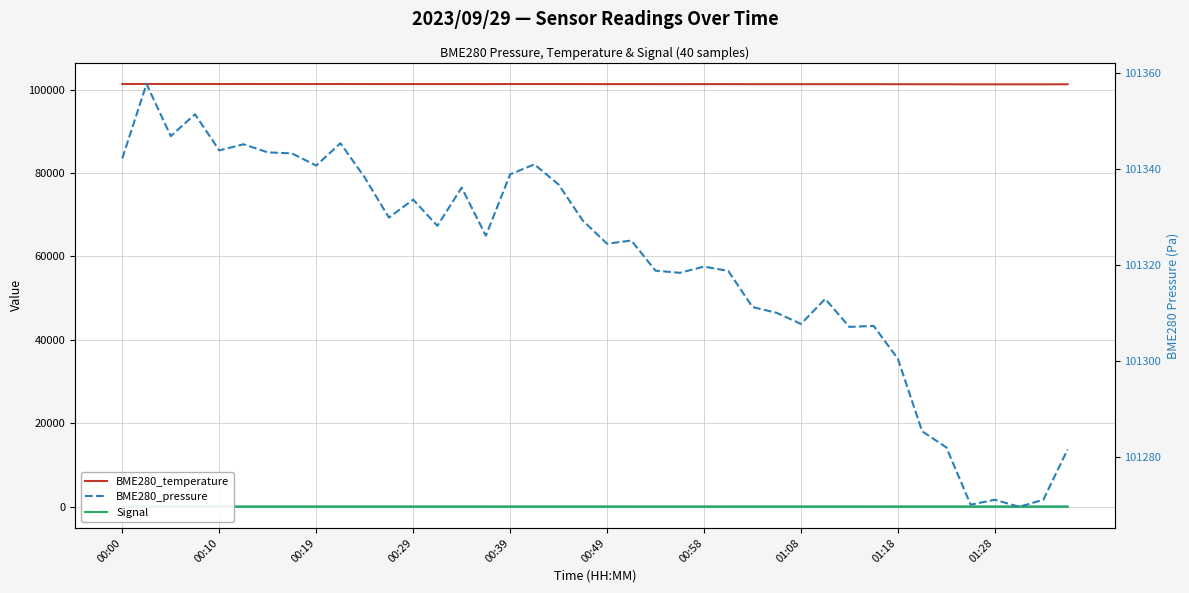

True or false: BME280_pressure has a value of 131803.5 at 00:29.

False